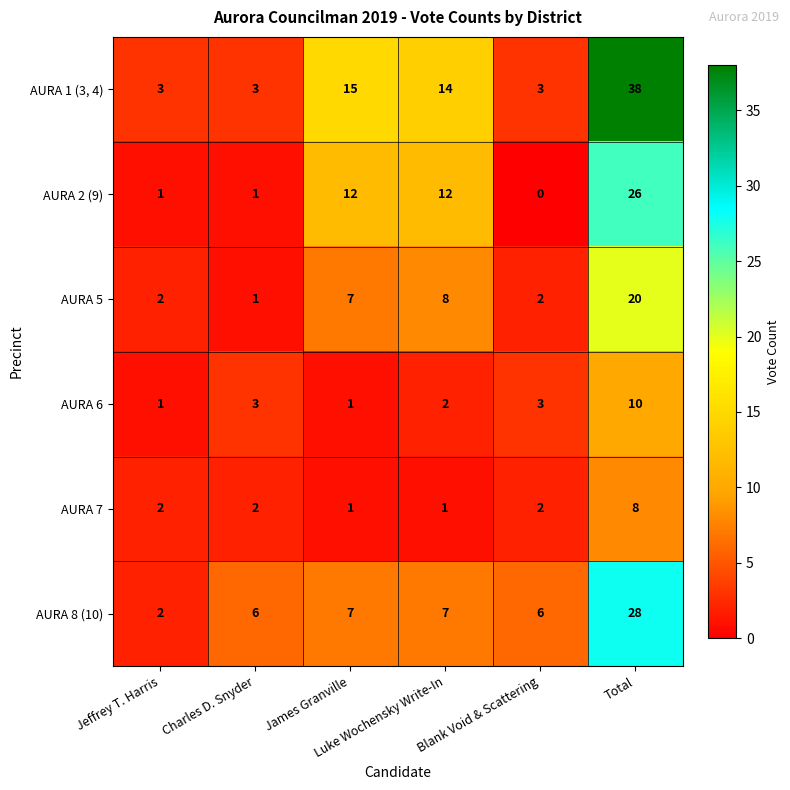

Which series has the largest total across all categories?

AURA 1 (3, 4)